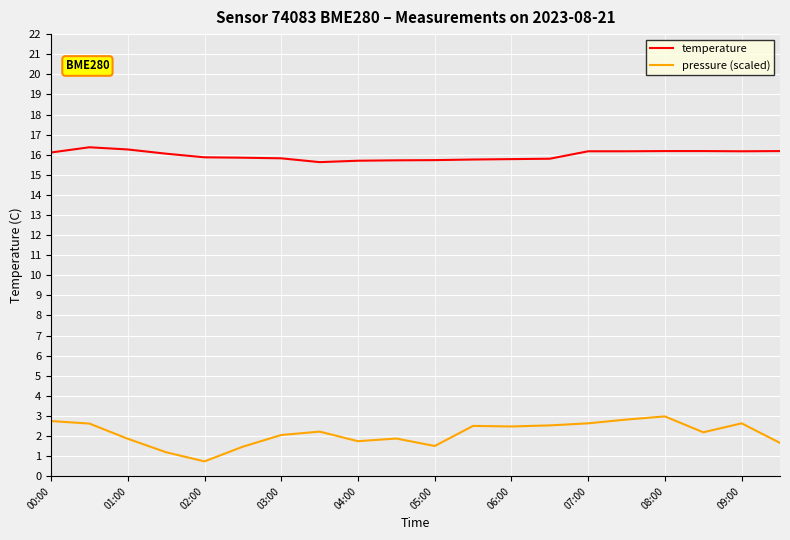

What is the difference between the maximum and minimum values in the pressure (scaled) series?

2.2